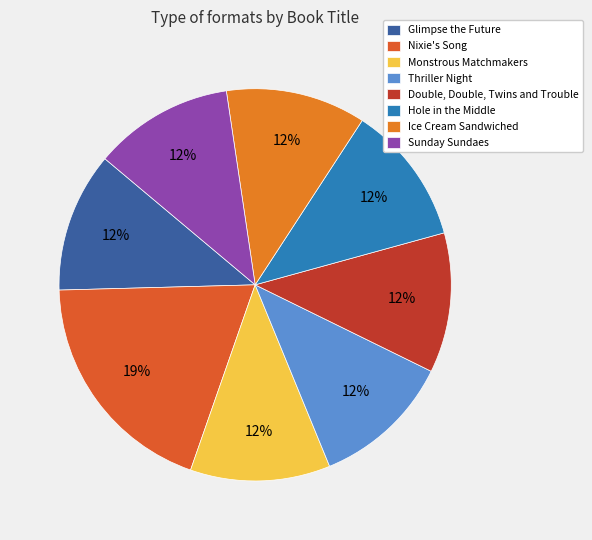

The Ice Cream Sandwiched slice represents 4% of the pie. True or false?

False